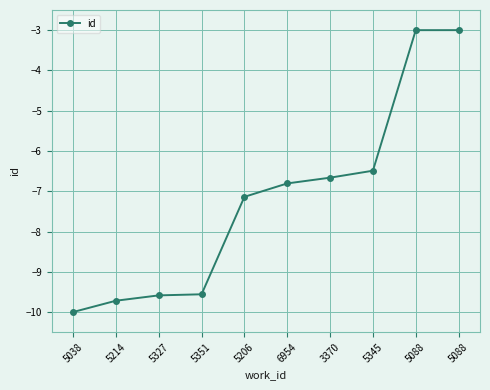

At which category does the chart reach its peak across all series?

5088